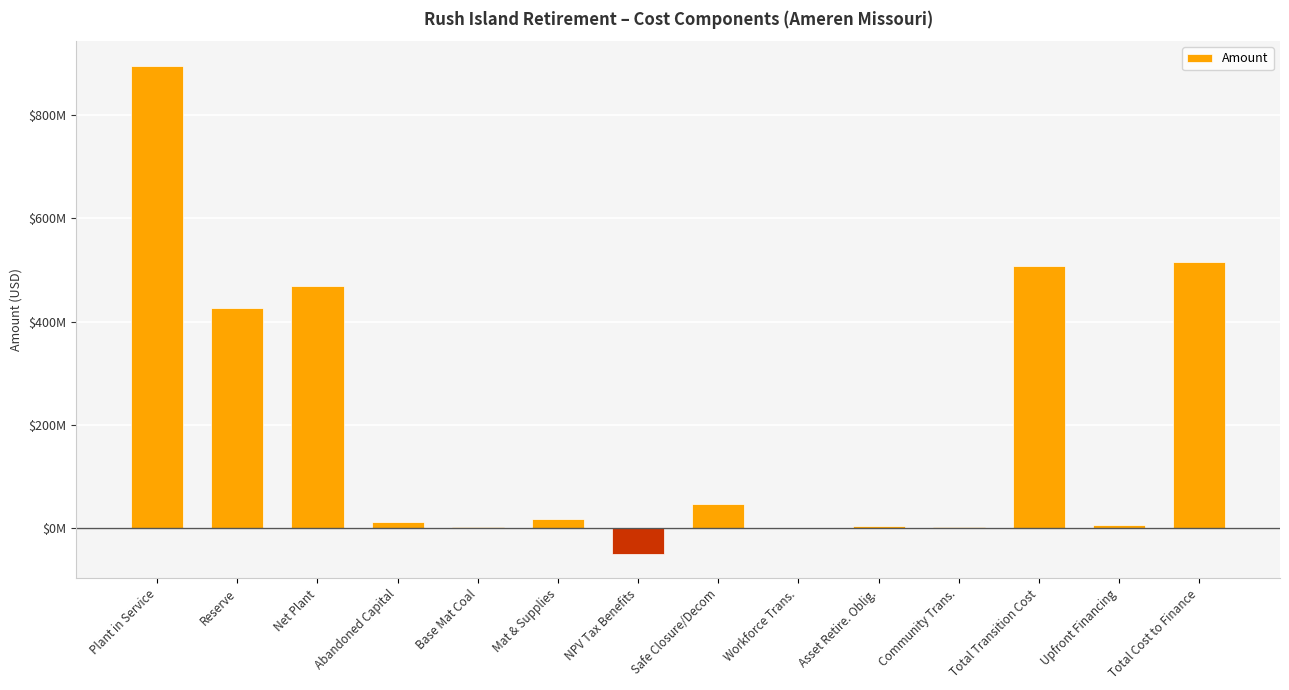

What is the difference between the maximum and minimum values?

945037769.1